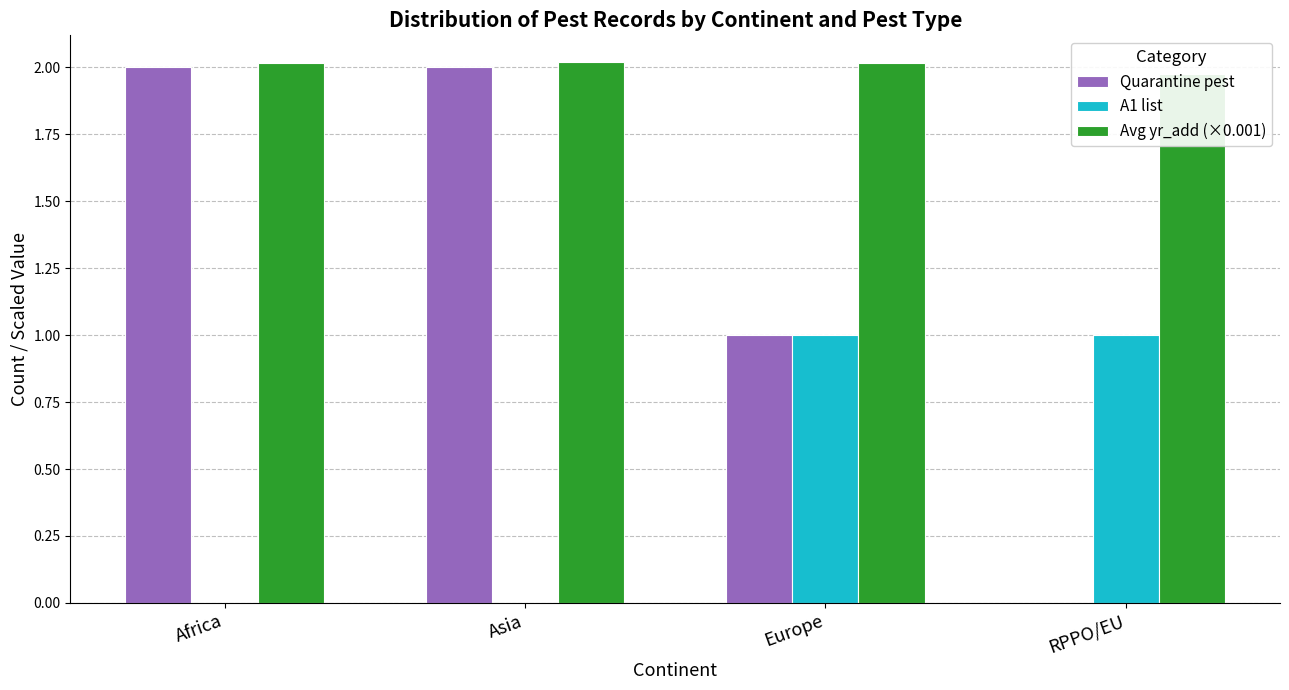

Reading left to right, extract all data points from this chart.

Quarantine pest: Africa=2.0	Asia=2.0	Europe=1.0	RPPO/EU=0.0
A1 list: Africa=0.0	Asia=0.0	Europe=1.0	RPPO/EU=1.0
Avg yr_add (×0.001): Africa=2.0	Asia=2.0	Europe=2.0	RPPO/EU=2.0